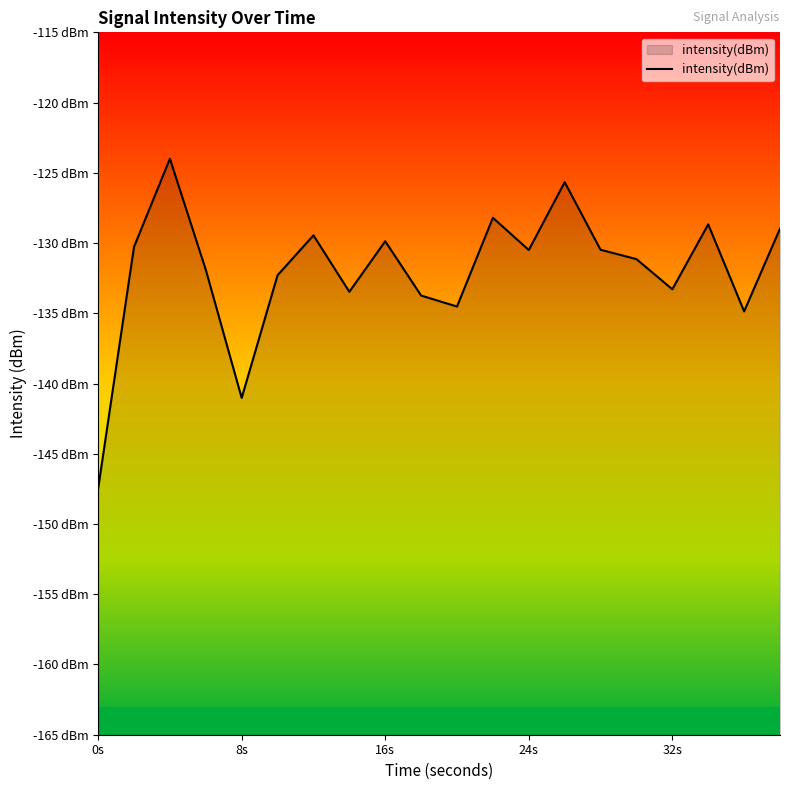

True or false: the data has more than 0 interior local peaks.

True